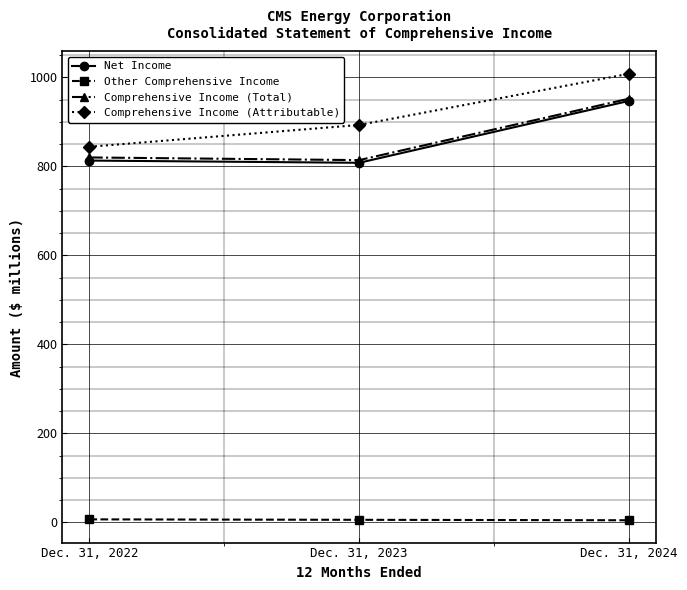

Which series has the largest range (max minus min)?

Comprehensive Income (Attributable)